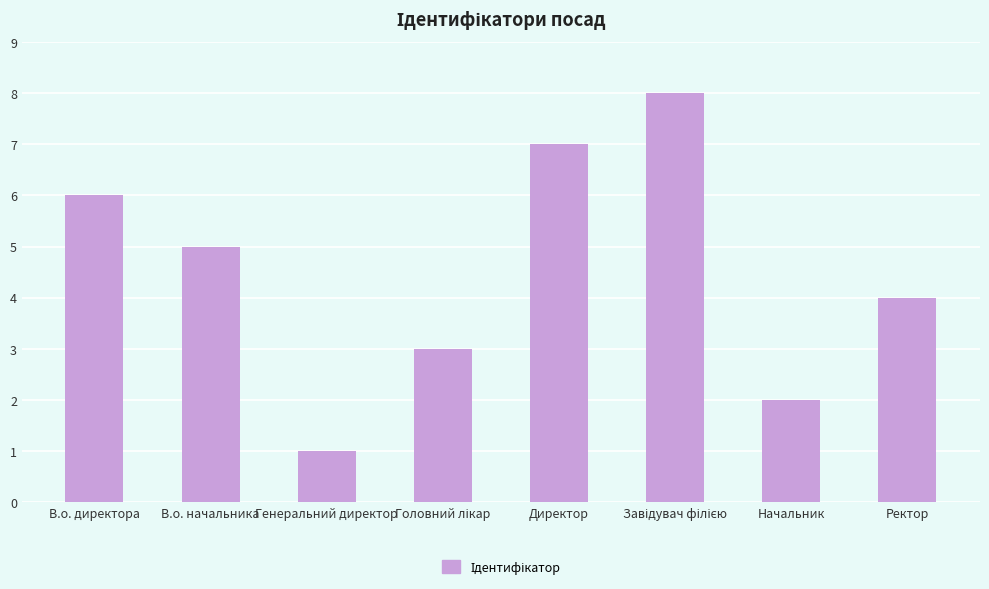

Count the number of categories in the chart.

8